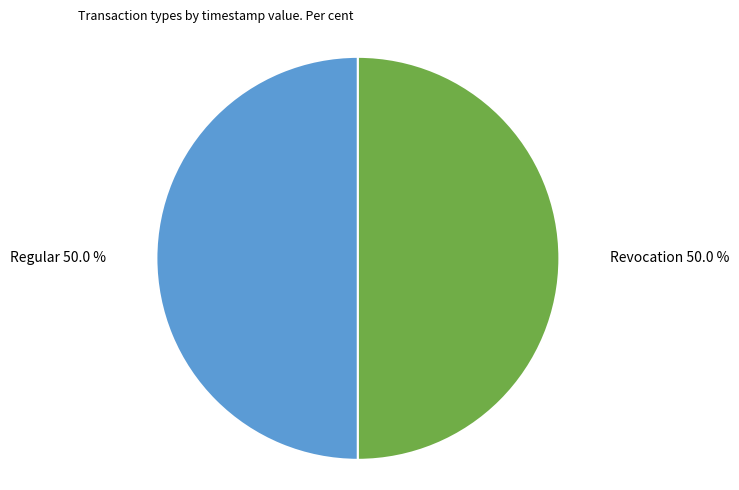

To the nearest percent, what is the average slice percentage?

50%